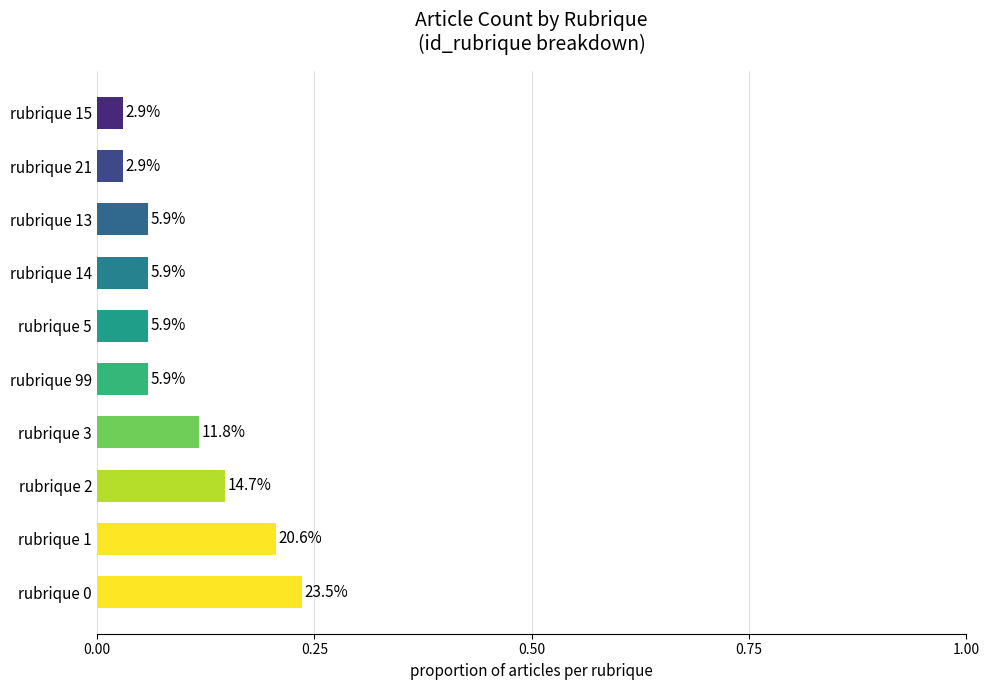

Are the bars horizontal?

Yes